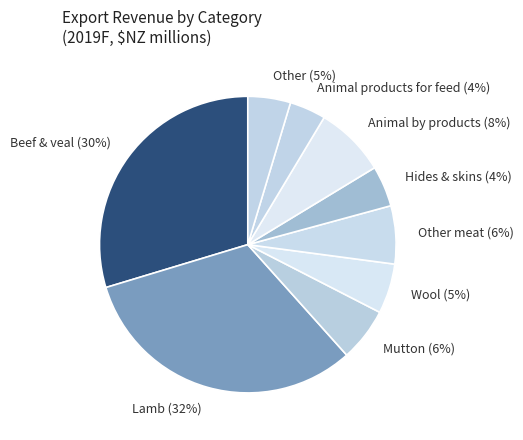

Which has a higher value, Lamb or Mutton?

Lamb